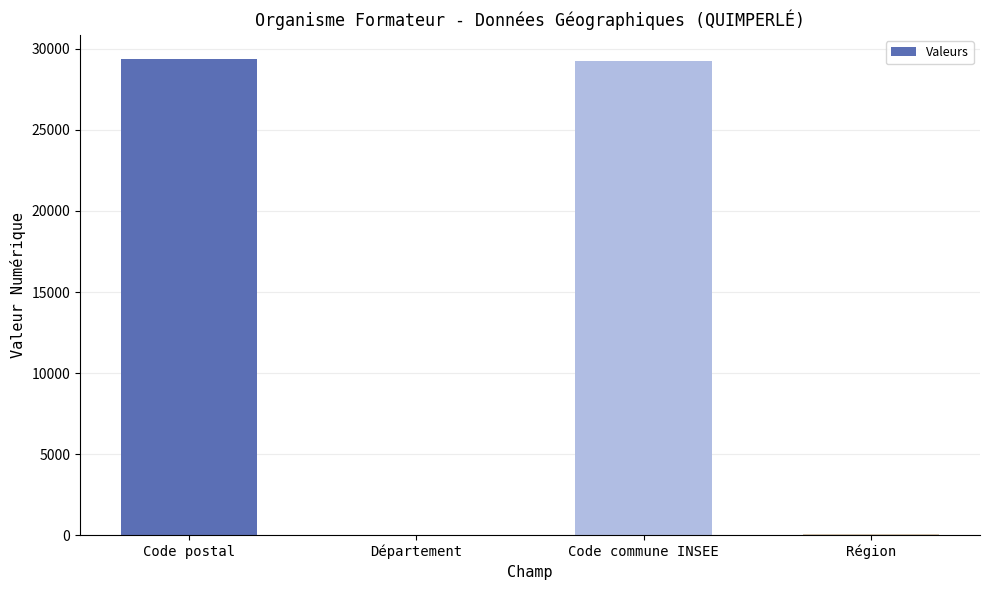

At which label is the value closest to 14710?

Code commune INSEE